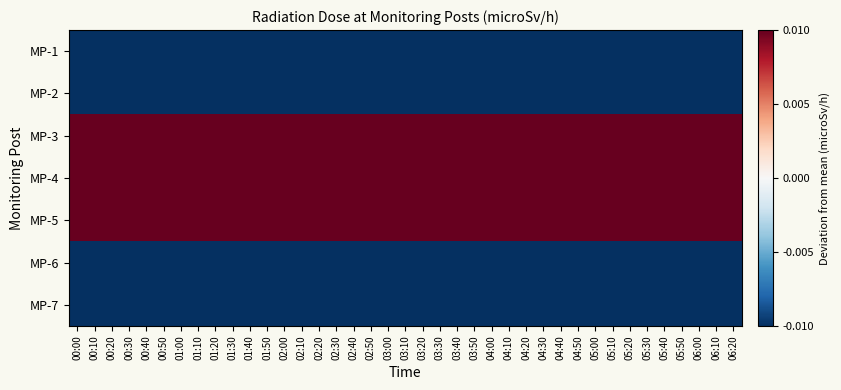

Count the number of data series in this chart.

7